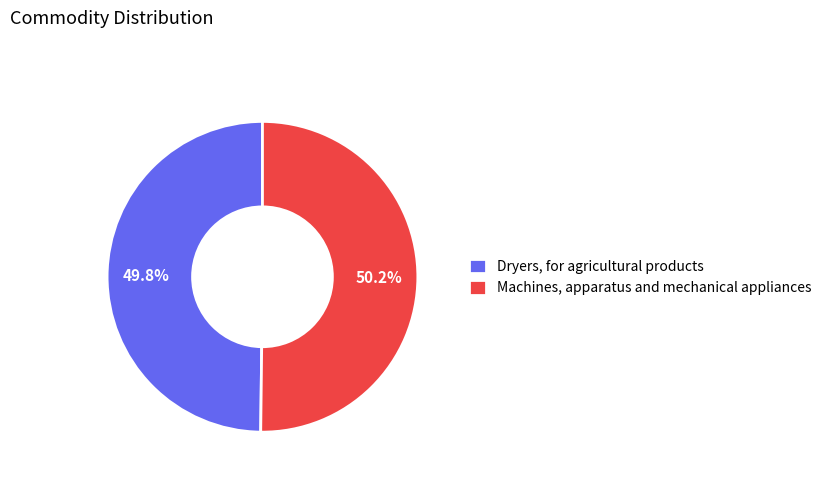

What percentage is the Machines, apparatus and mechanical appliances slice, to the nearest percent?

50%